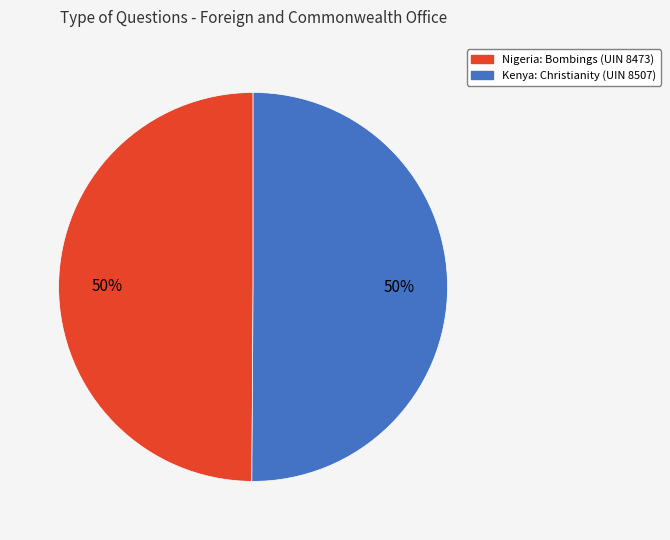

The Kenya: Christianity (UIN 8507) slice represents 38% of the pie. True or false?

False